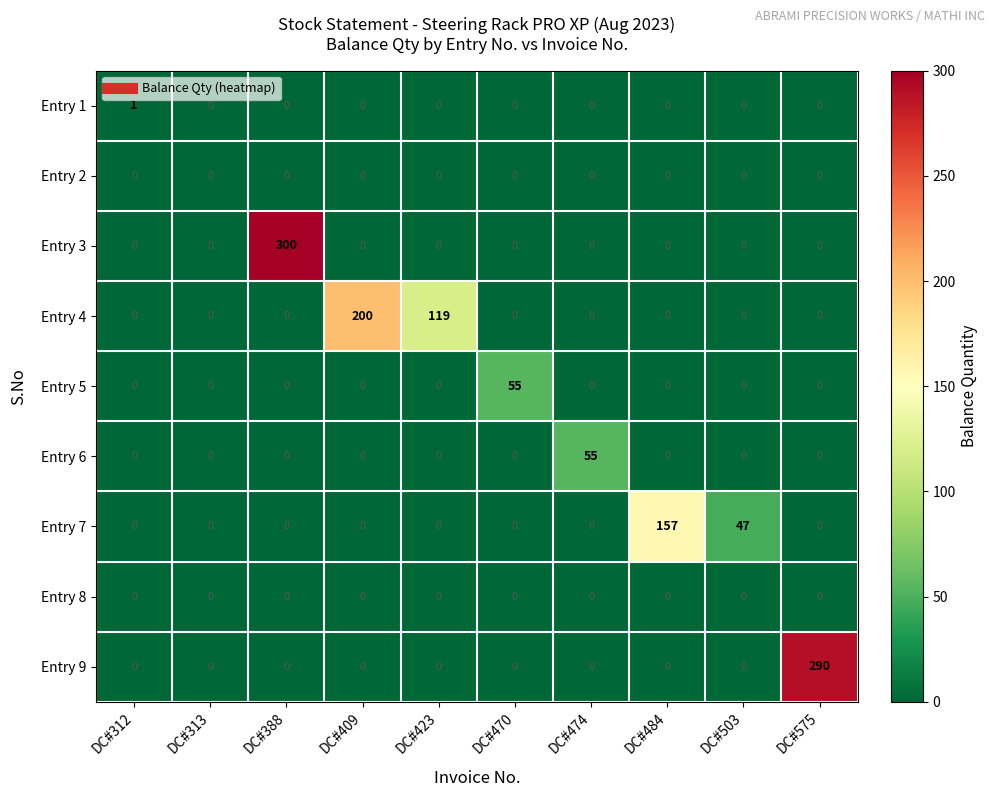

The value of Entry 3 at DC#312 is 0. True or false?

True